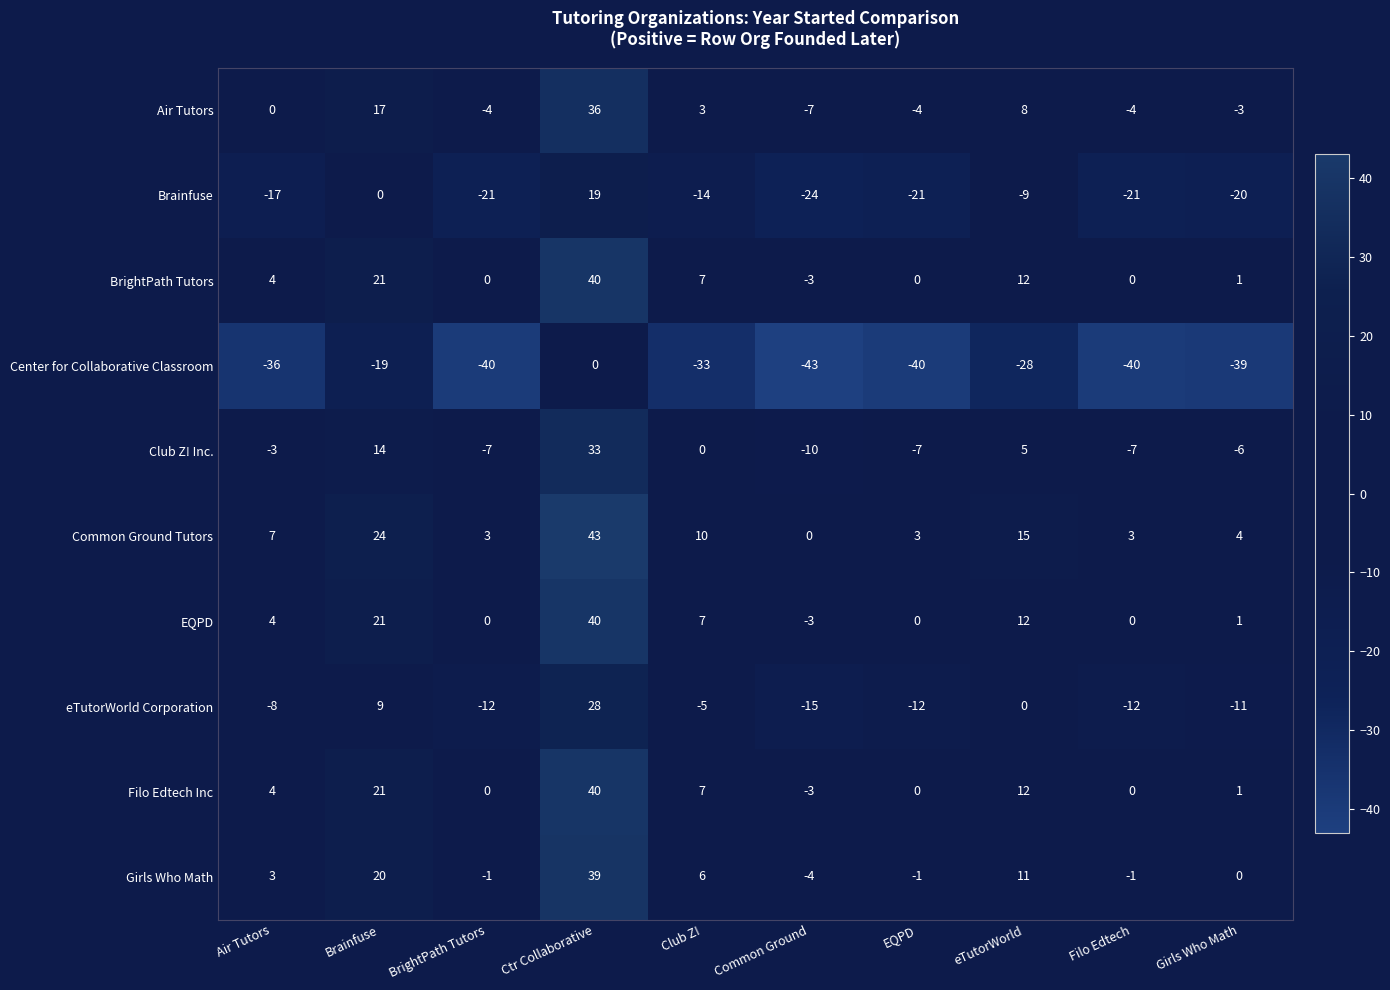

What is the difference between the second highest and minimum values in the EQPD series?

24